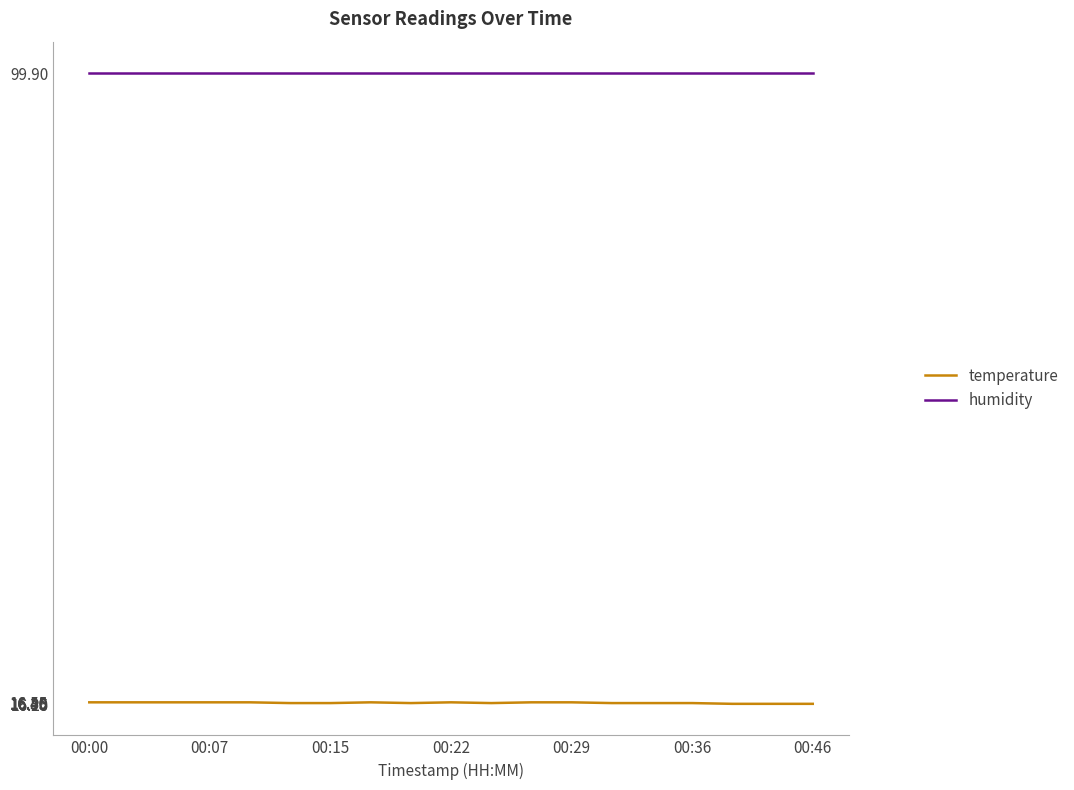

What is the maximum value shown in the chart?

99.9